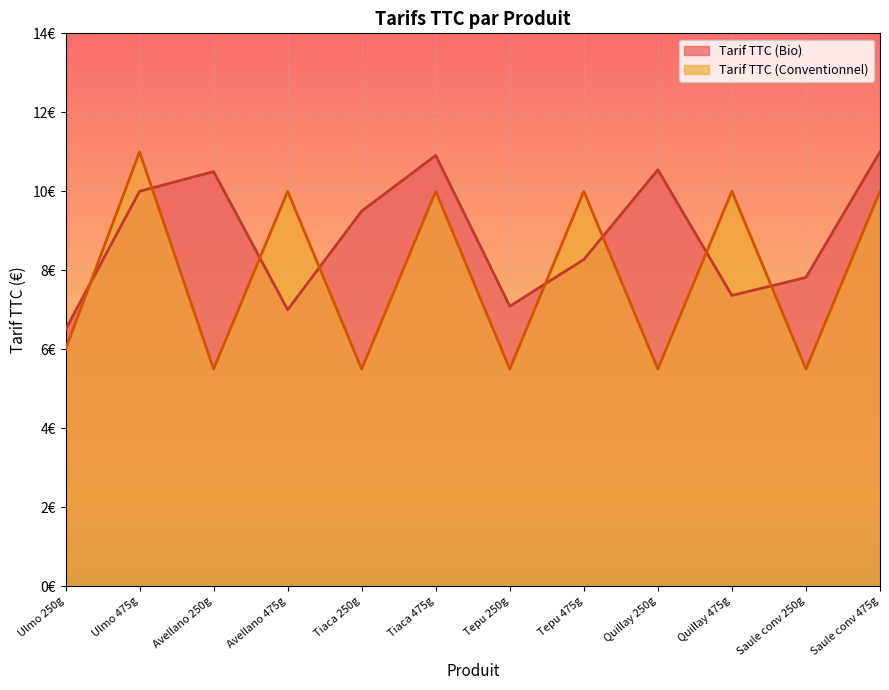

What are all the series names shown in the legend?

Tarif TTC (Bio), Tarif TTC (Conventionnel)